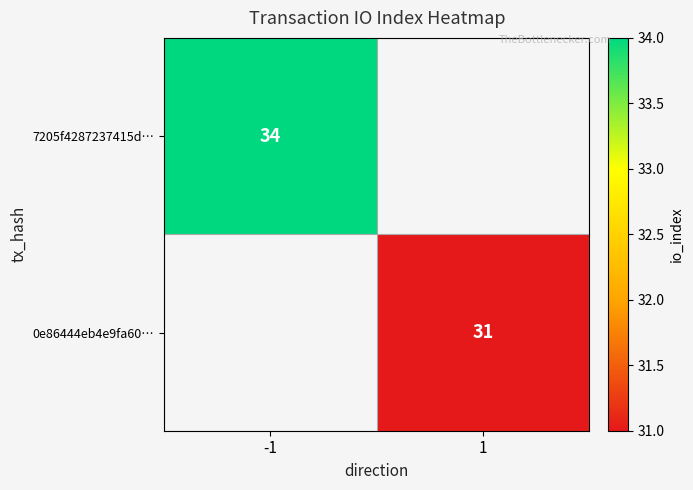

Is it true that 0e86444eb4e9fa60… equals 45 at 1?

False